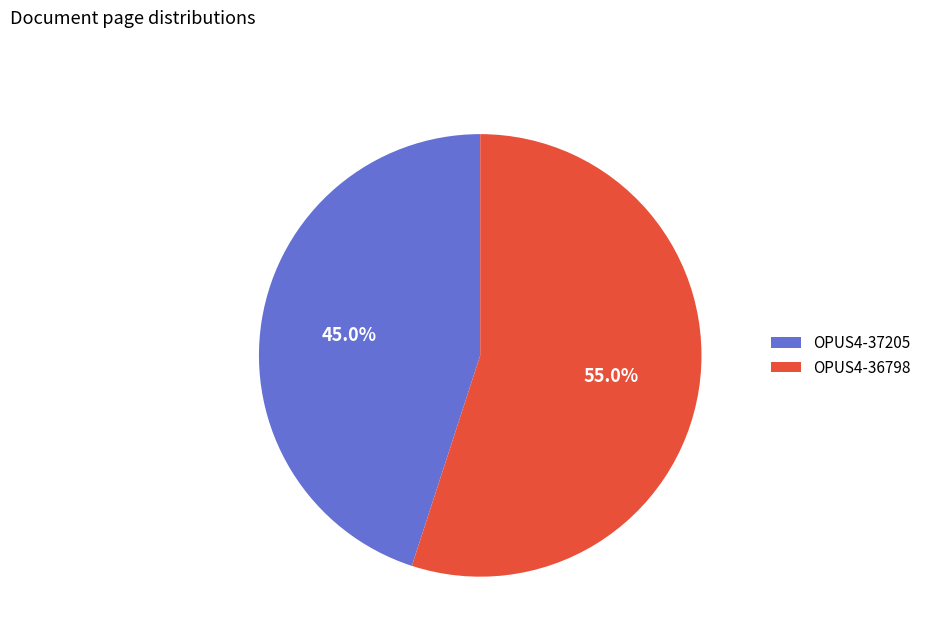

The OPUS4-37205 slice represents 45% of the pie. True or false?

True